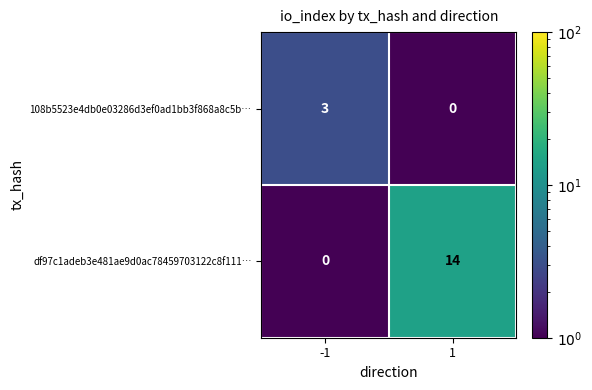

What is the spread (max minus min) of values at -1?

3